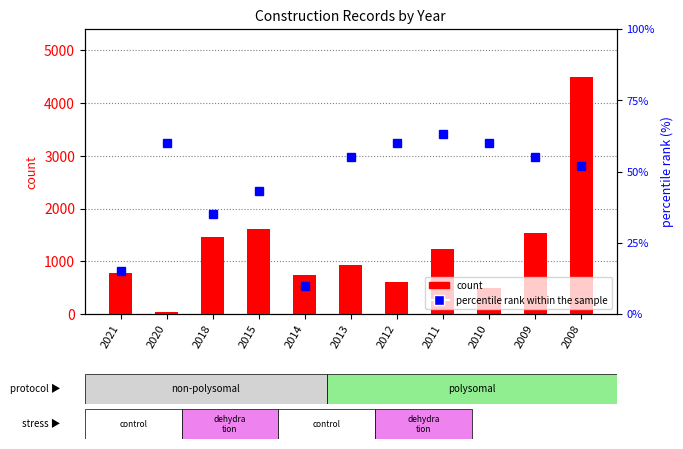

How many values in the percentile rank within the sample series exceed 55?

6